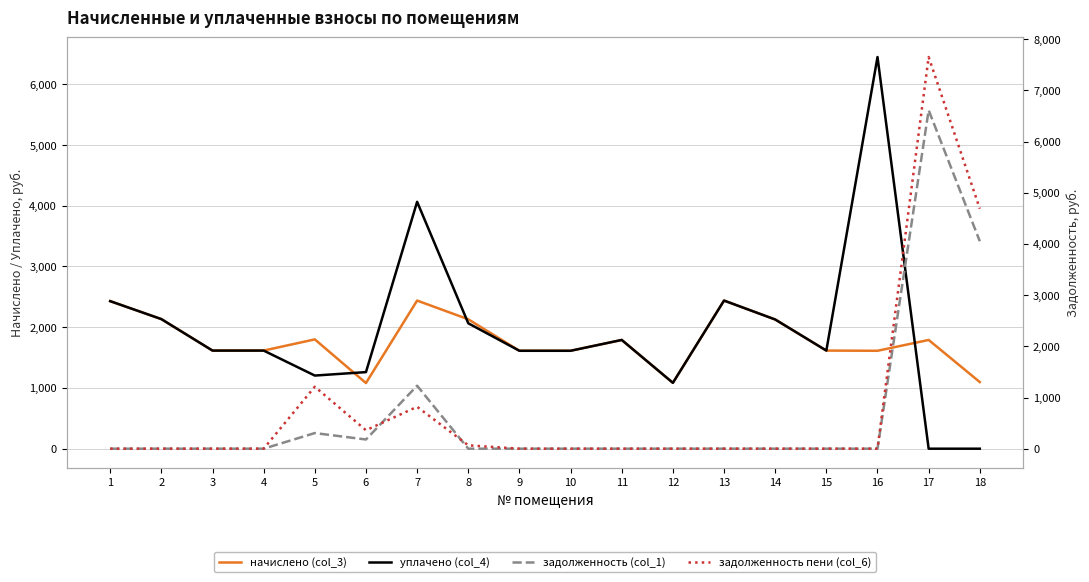

True or false: задолженность (col_1) has more than 0 interior local peaks.

True